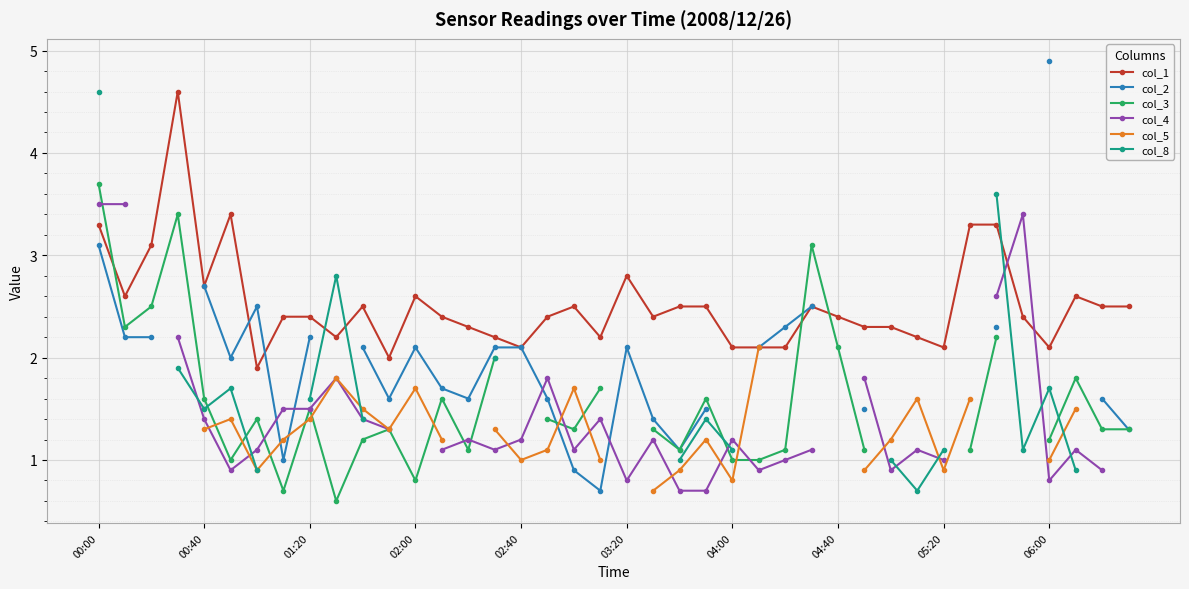

Is it true that col_1 equals 1.0 at 02:00?

False